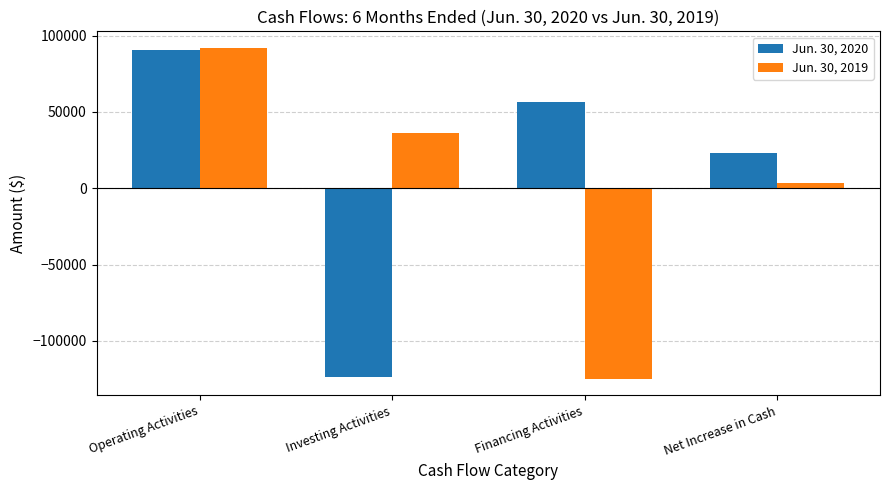

What is the label of the 3rd bar from the right?

Investing Activities